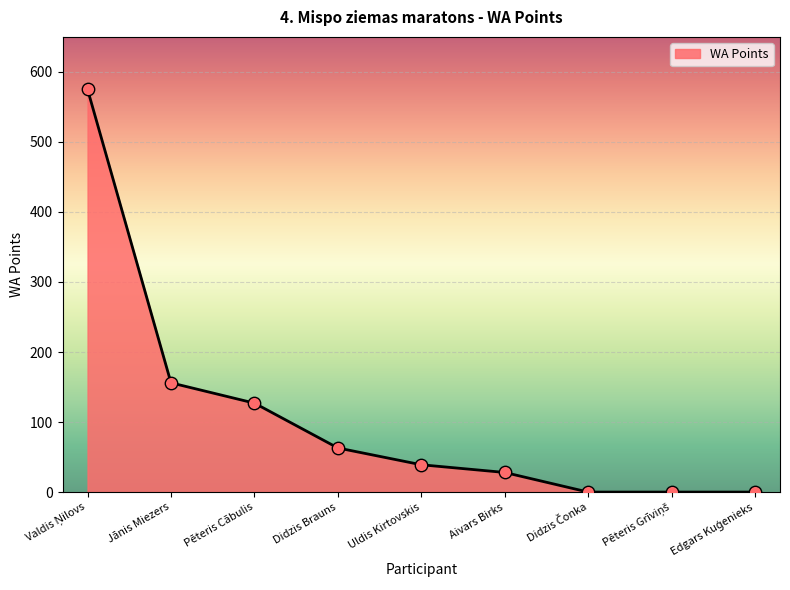

Which has a higher value, Uldis Kirtovskis or Aivars Birks?

Uldis Kirtovskis